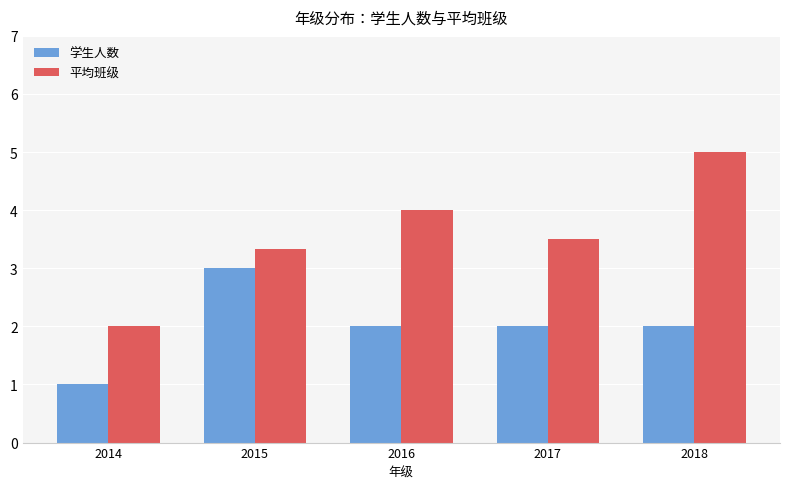

What are all the series names shown in the legend?

学生人数, 平均班级